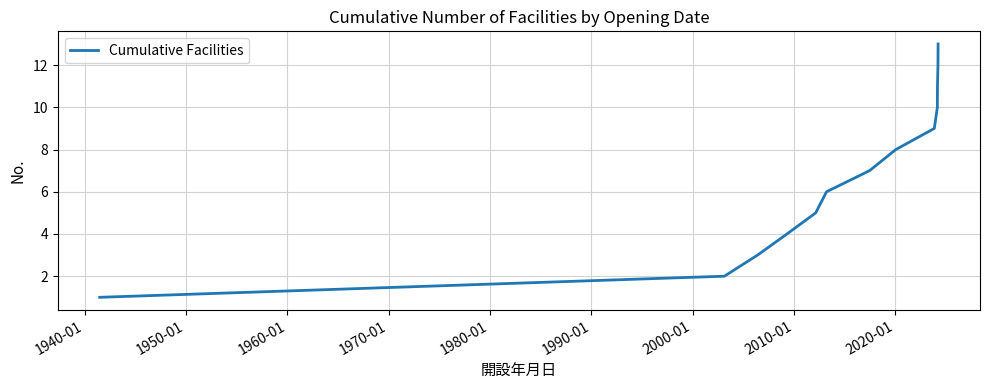

What is the greatest value displayed?

13